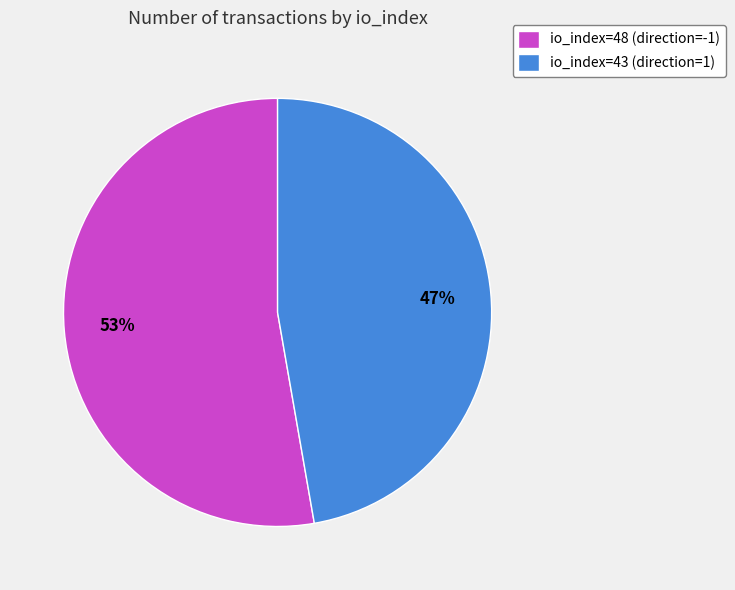

To the nearest percent, what is the average slice percentage?

50%